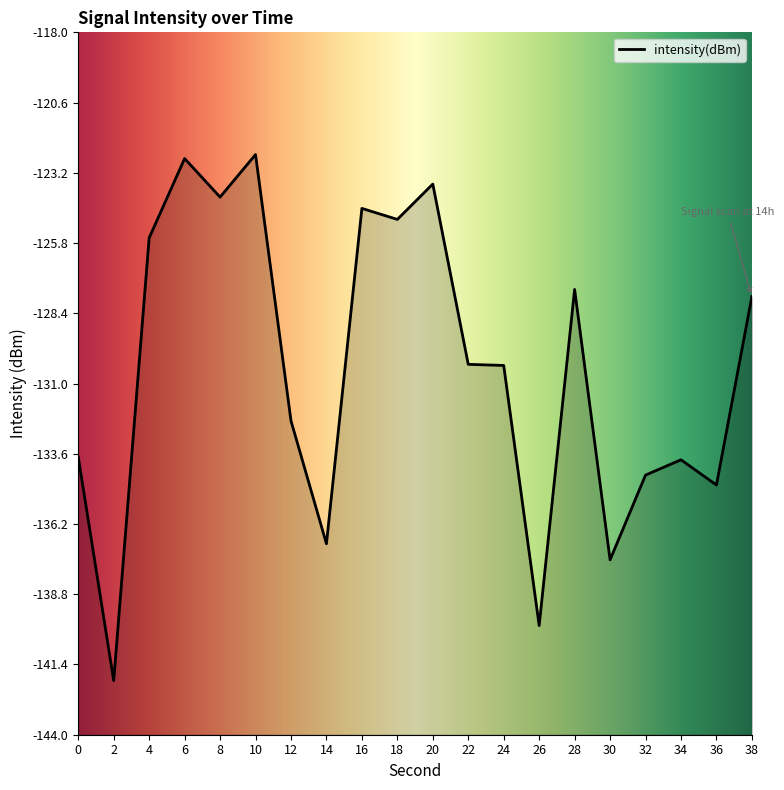

How many interior local peaks (higher than both neighbors) does the data have?

6